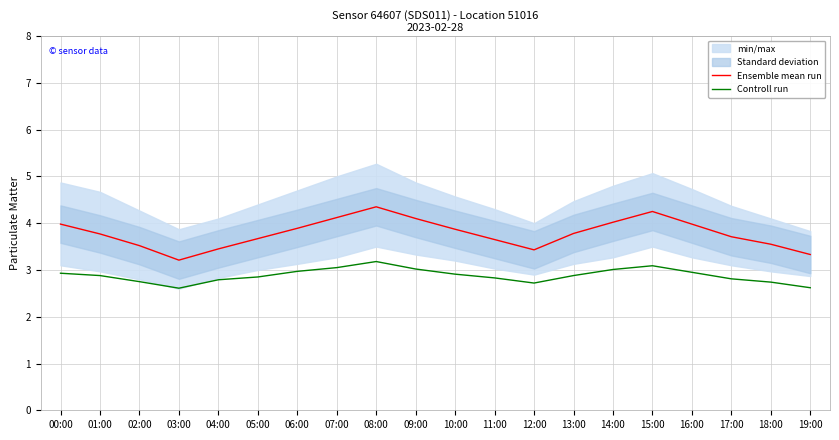

At which category is the sum across all series the highest?

08:00